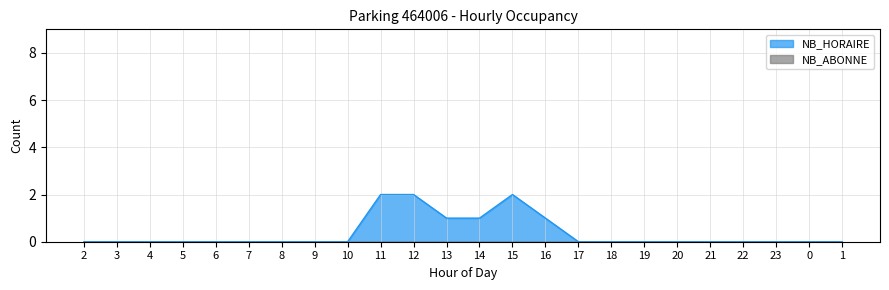

Which label corresponds to the smallest value in the chart?

2